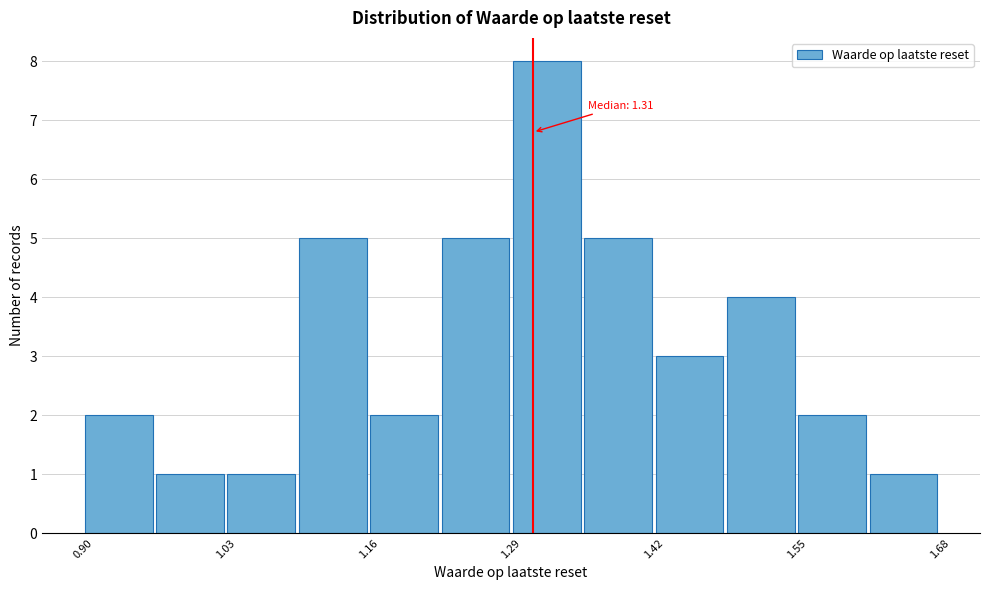

Read against the x-axis, roughly where is the centre of the tallest bar?

1.32